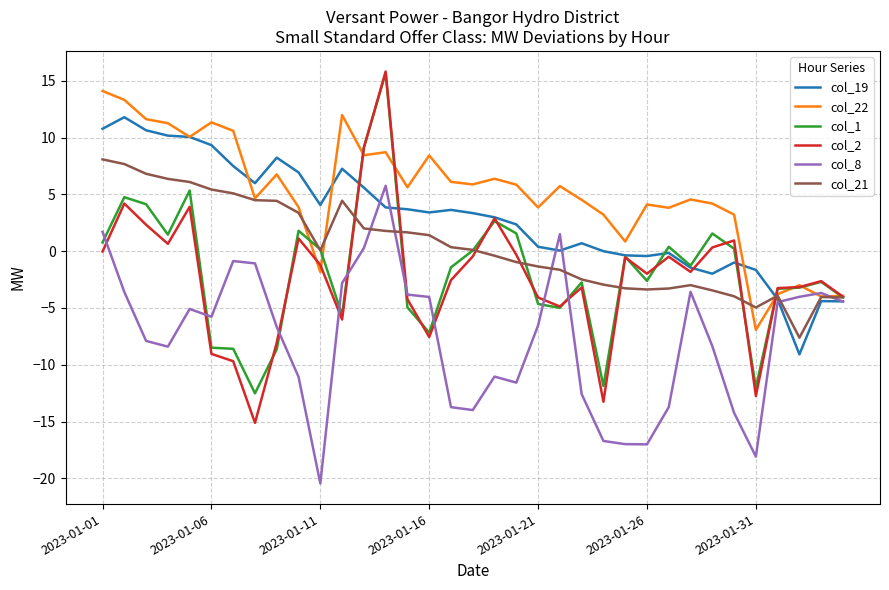

Which series has the largest total across all categories?

col_22